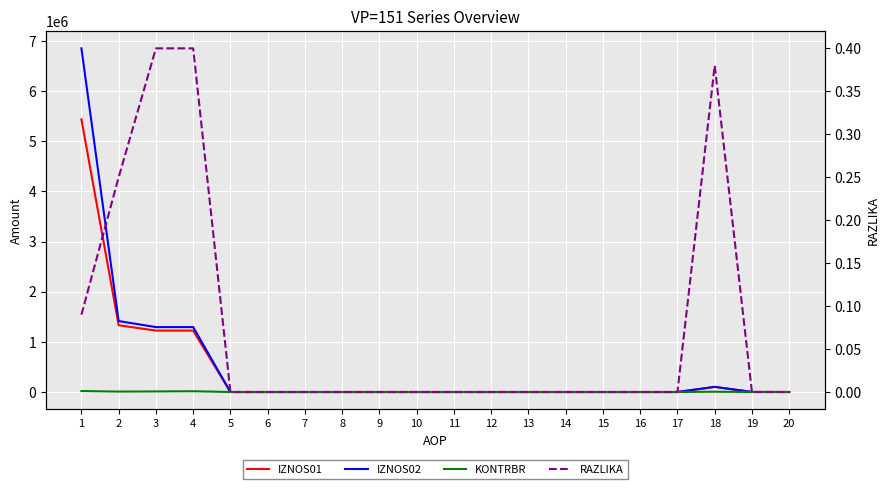

True or false: IZNOS02 and IZNOS01 cross at least once.

False